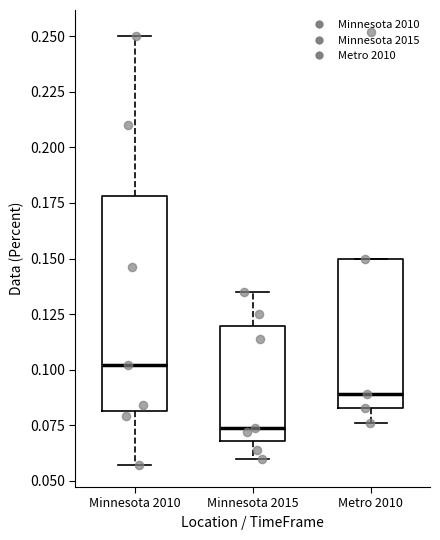

Reading left to right, read every box against the y-axis: the position of its median line, the range the box covers, and the ends of its whiskers. The values are not printed on the chart, so give them approximately, as read against the axis.

Minnesota 2010: median 0.100, box 0.080 to 0.180, whiskers 0.055 to 0.250
Minnesota 2015: median 0.075, box 0.070 to 0.120, whiskers 0.060 to 0.135
Metro 2010: median 0.090, box 0.085 to 0.150, whiskers 0.075 to 0.150